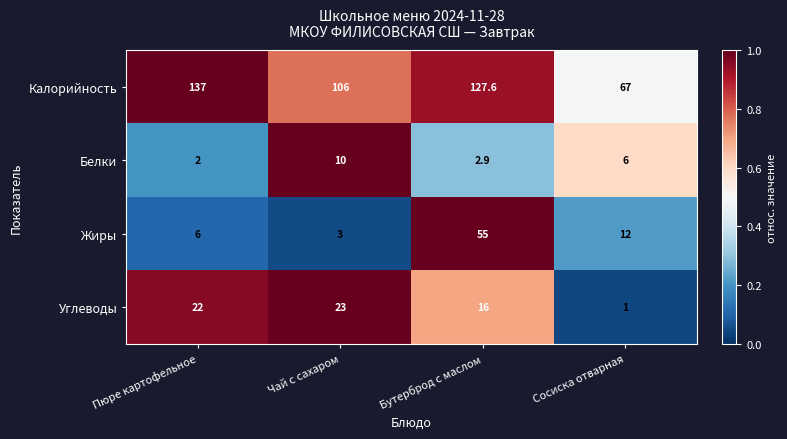

Rank the categories by Углеводы value from highest to lowest.

Чай с сахаром, Пюре картофельное, Бутерброд с маслом, Сосиска отварная